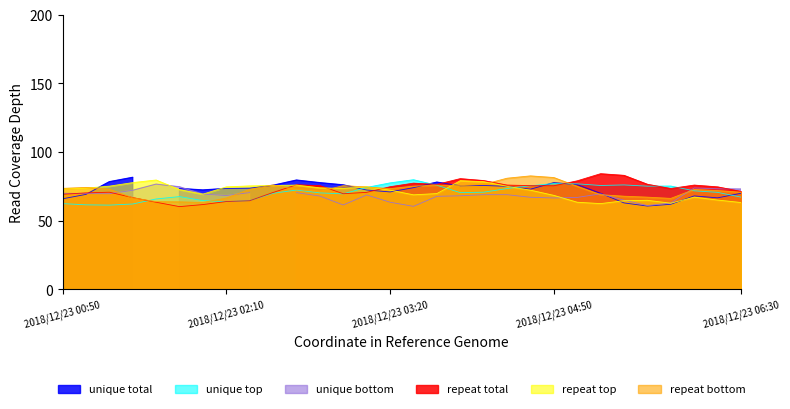

Between 2018/12/23 04:50 and 2018/12/23 05:40, which is larger?

2018/12/23 04:50